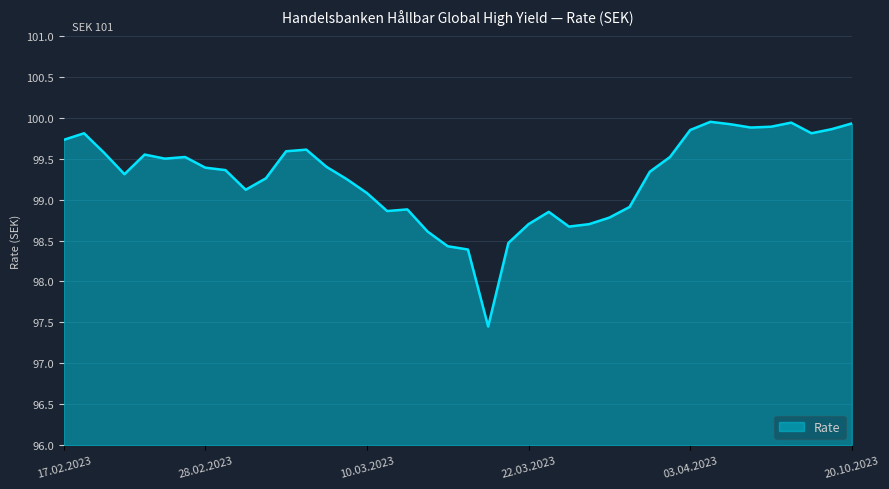

What is the difference between the maximum and minimum values?

2.5